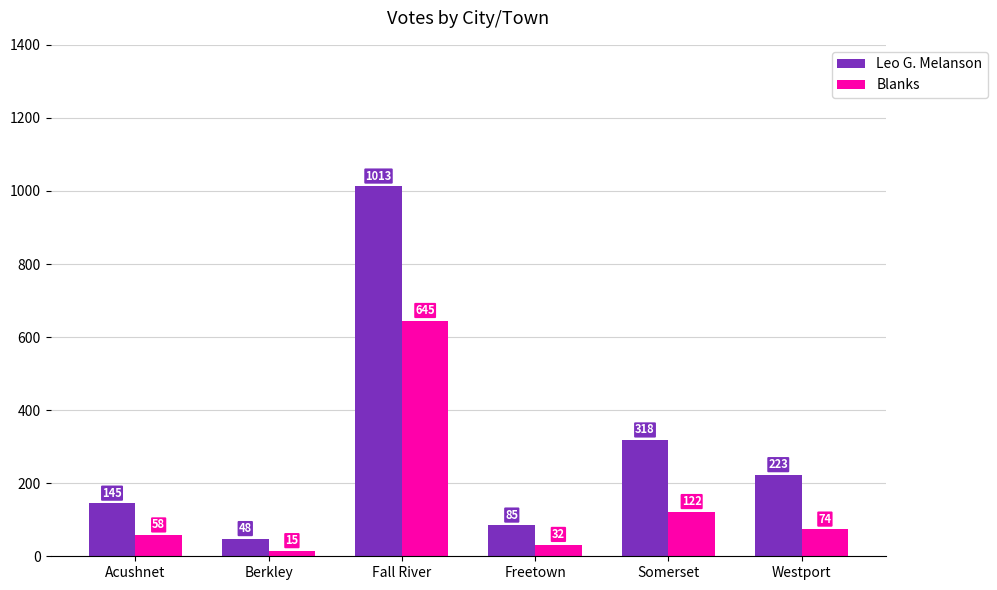

Rank the series at Freetown from lowest to highest value.

Blanks, Leo G. Melanson